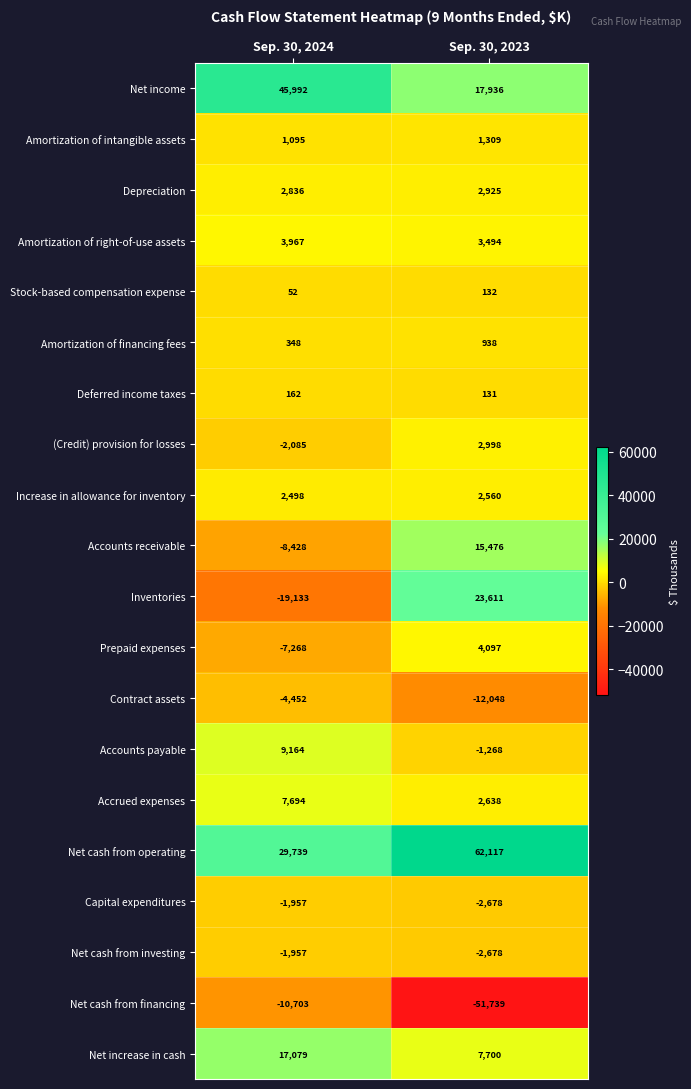

Which series has the largest total across all categories?

Net cash from operating